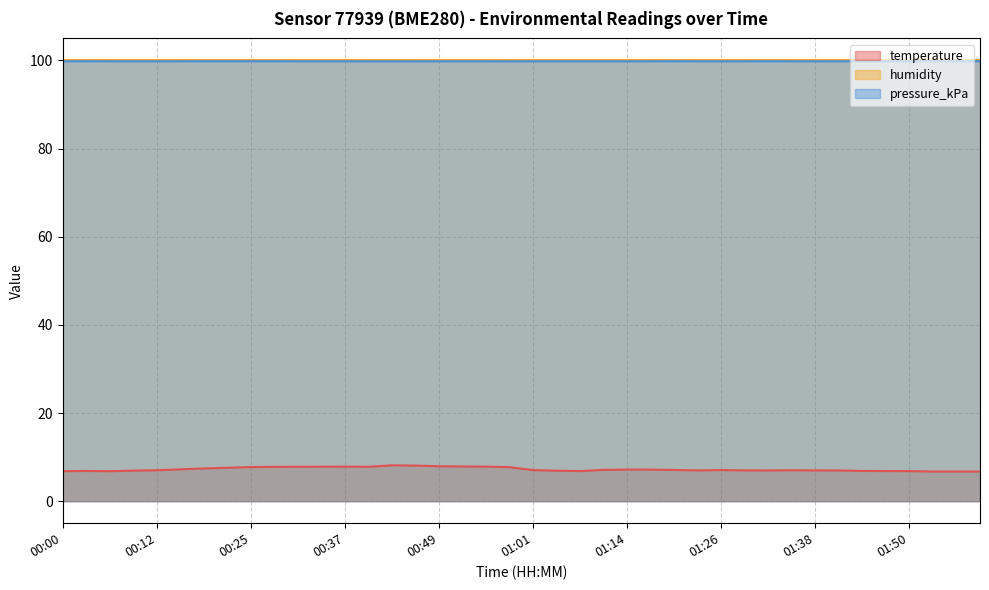

At how many categories does at least one series exceed 63?

40